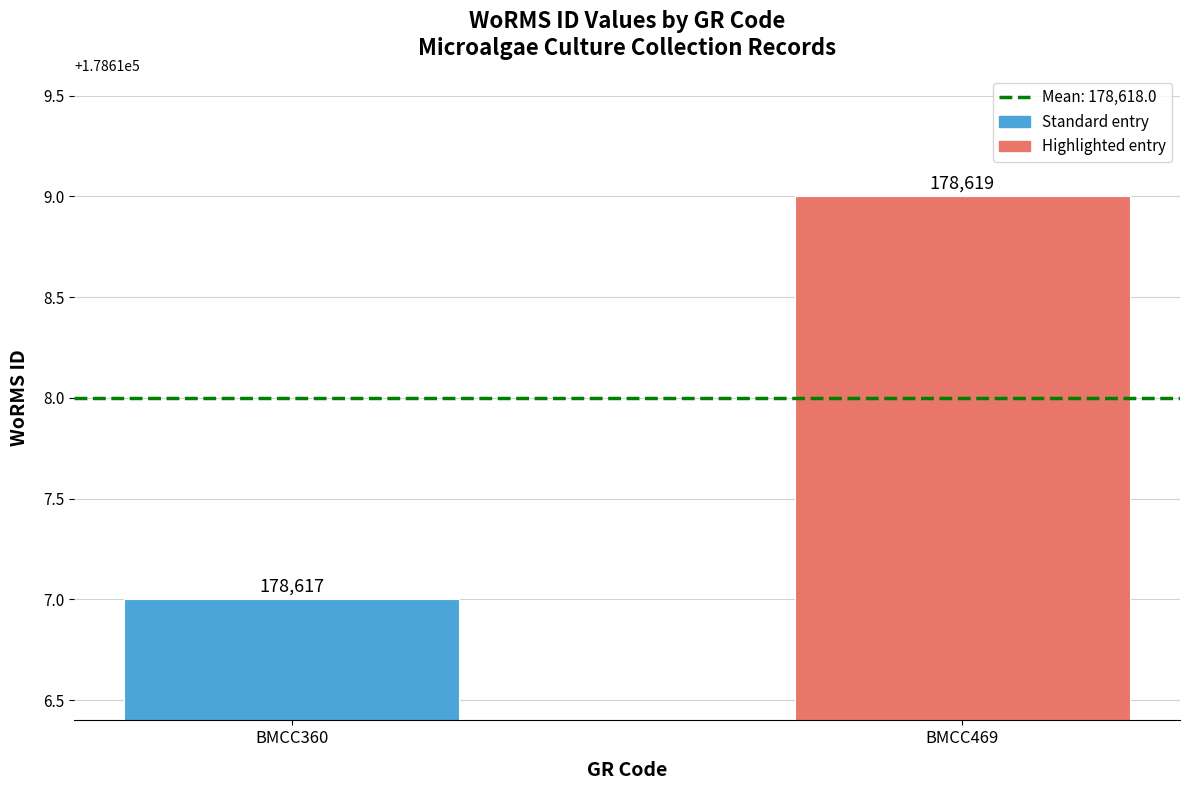

Does the chart contain stacked bars?

No